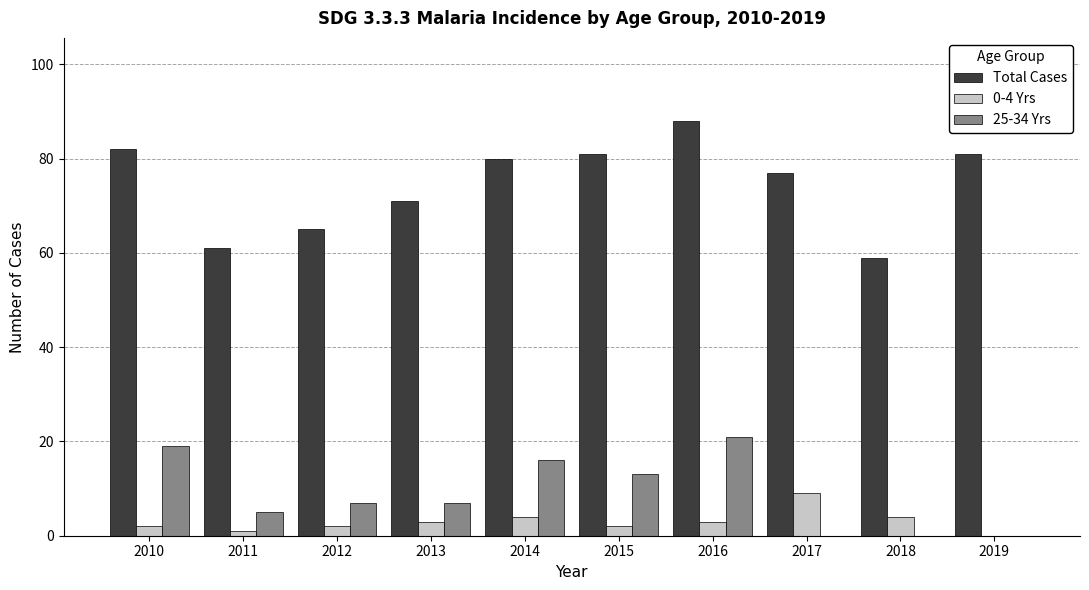

What is the approximate value of 0-4 Yrs at 2010?

2